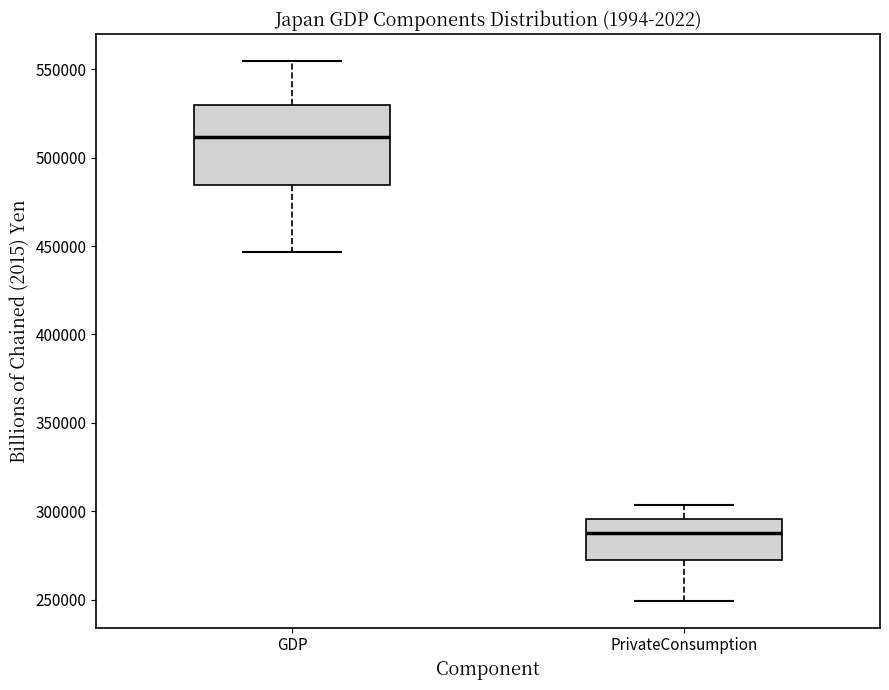

Which box is the tallest, from its lower edge to its upper edge?

GDP